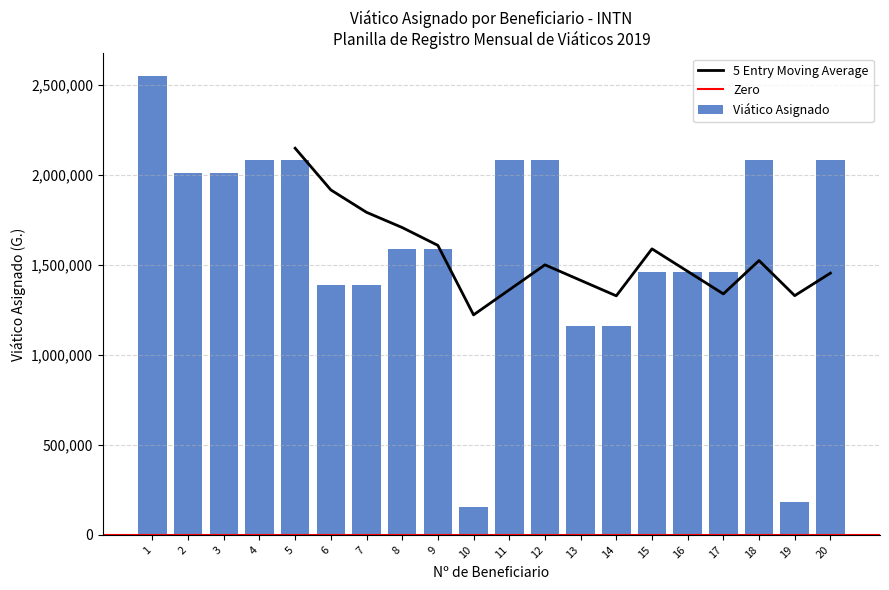

Approximately how many times larger is the value at 13 compared to 18?

0.6